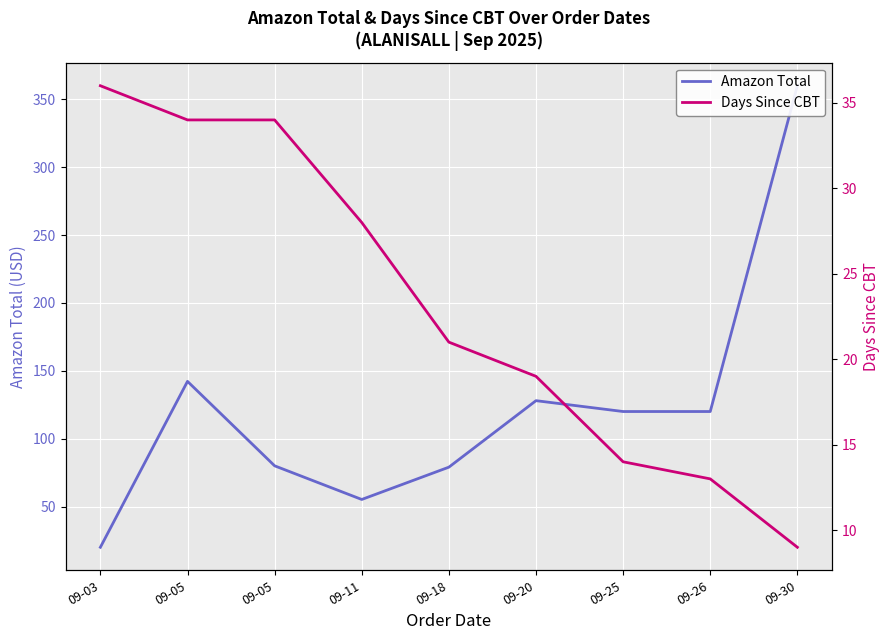

The value of Days Since CBT at 09-20 is 26.7. True or false?

False